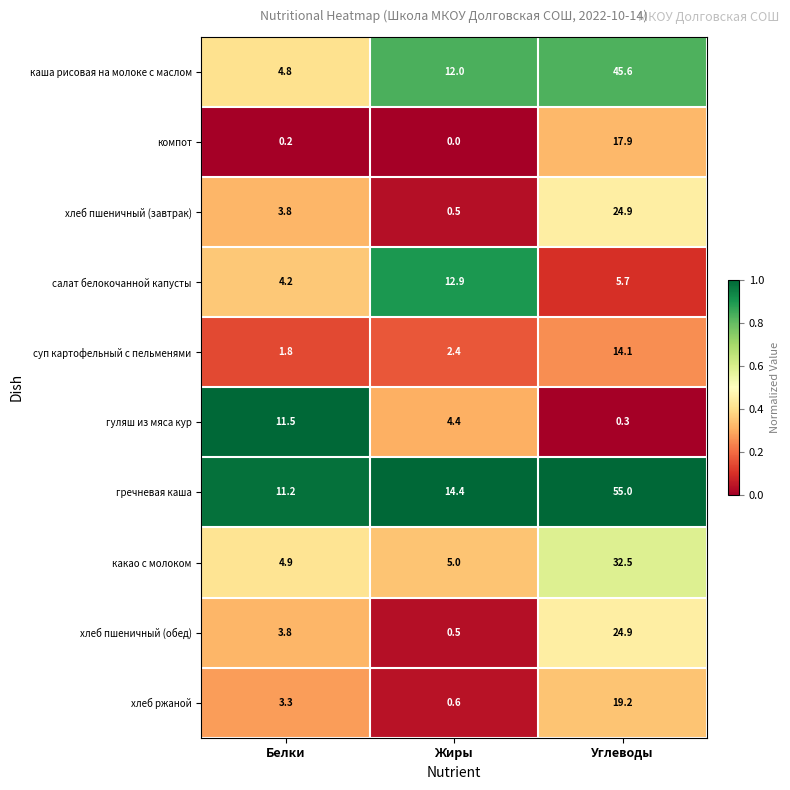

What is the difference between the maximum and minimum values in the каша рисовая на молоке с маслом series?

40.8